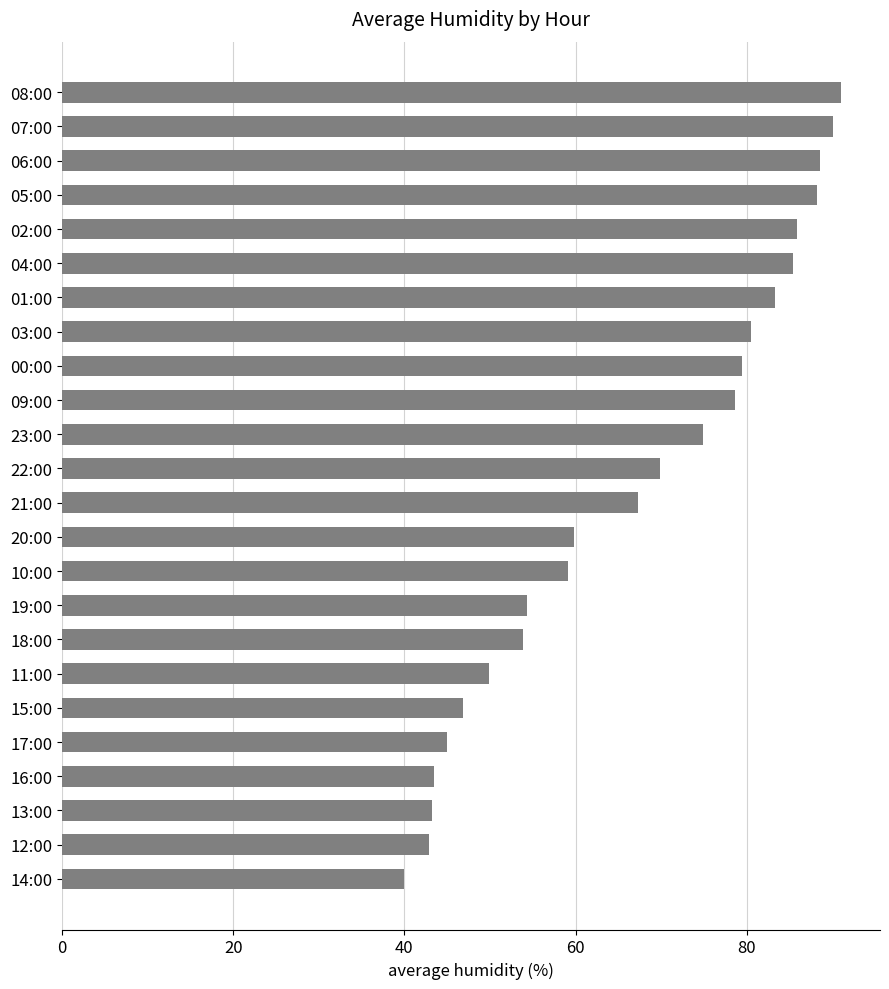

What is the smallest value displayed?

40.0